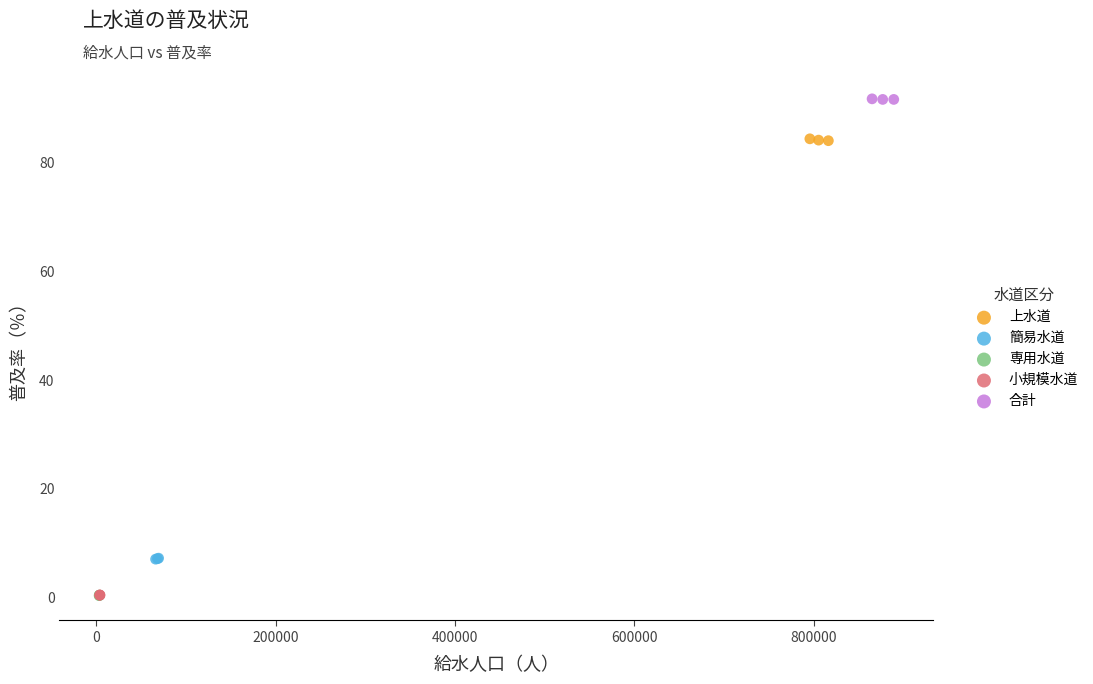

Which series contains the highest Y value?

合計